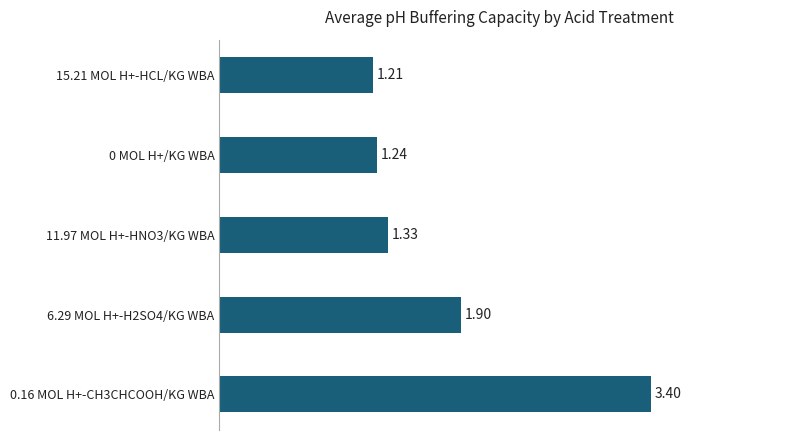

Which label corresponds to the smallest value in the chart?

15.21 MOL H+-HCL/KG WBA